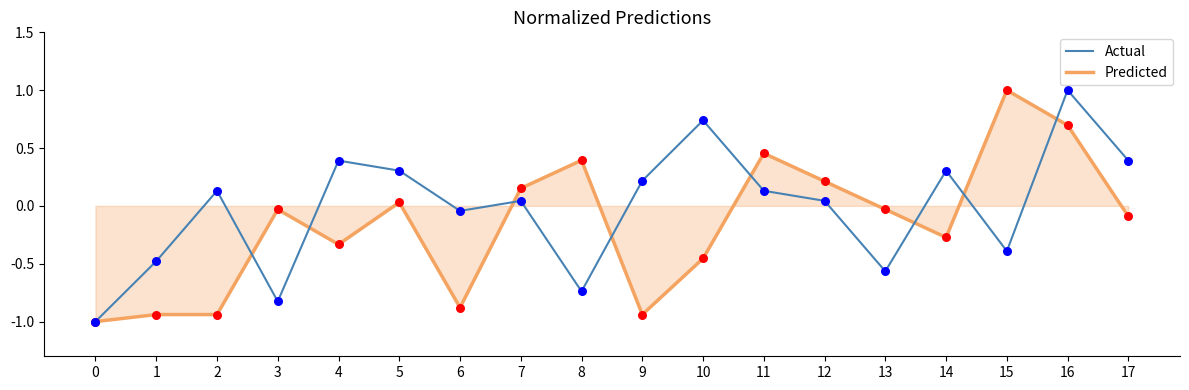

What are all the series names shown in the legend?

Actual, Predicted